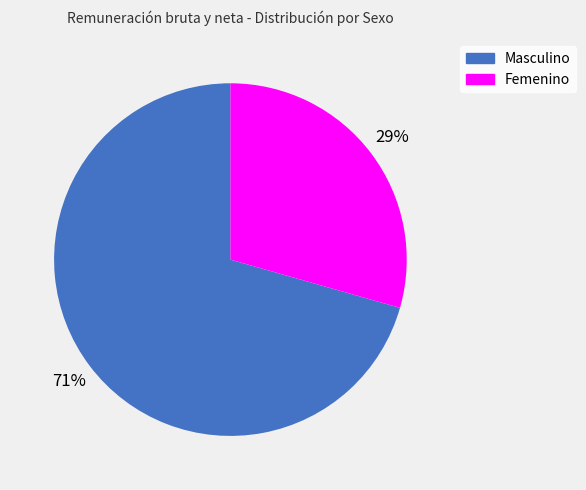

Combined, do Masculino and Femenino account for over 50%?

Yes